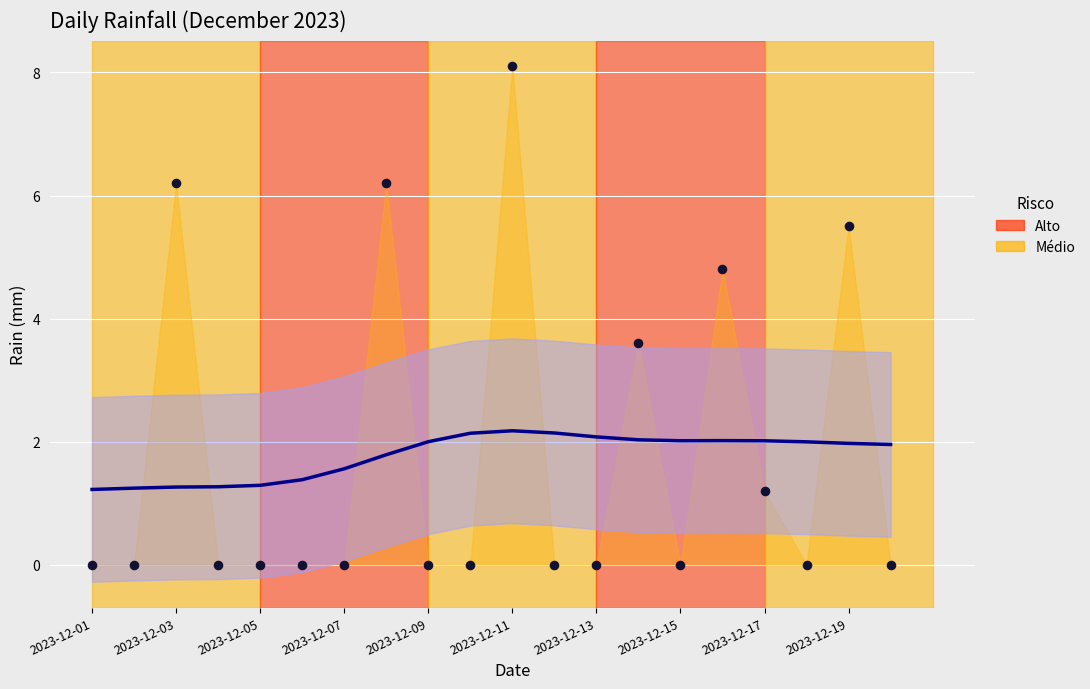

Is the value of rain at 2023-12-01 greater than the value of Trend at 19?

No